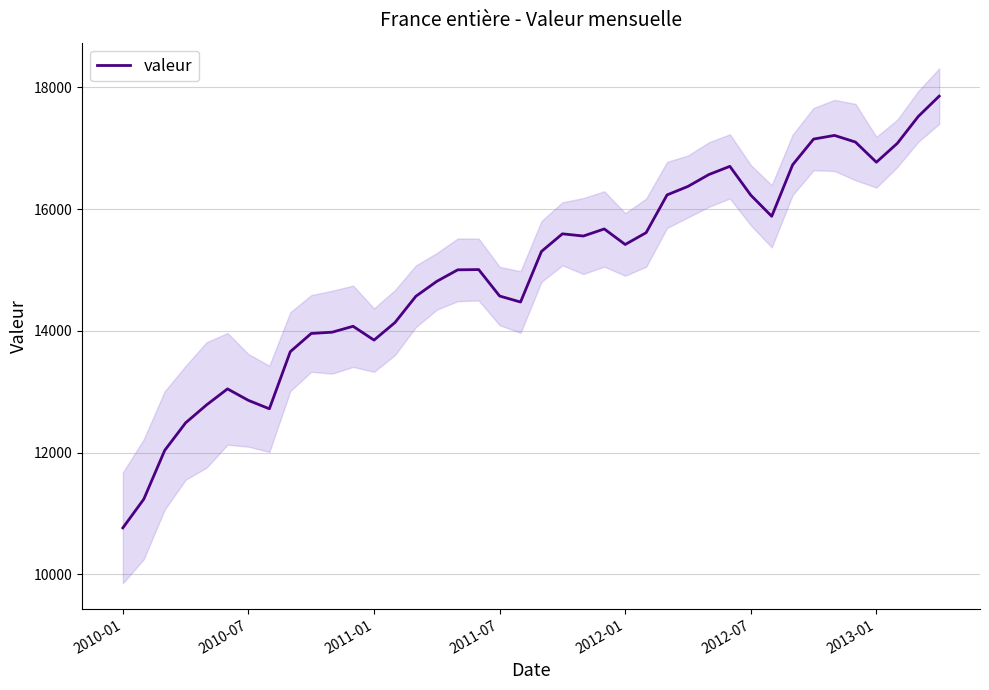

What is the highest value of the valeur series?

17854